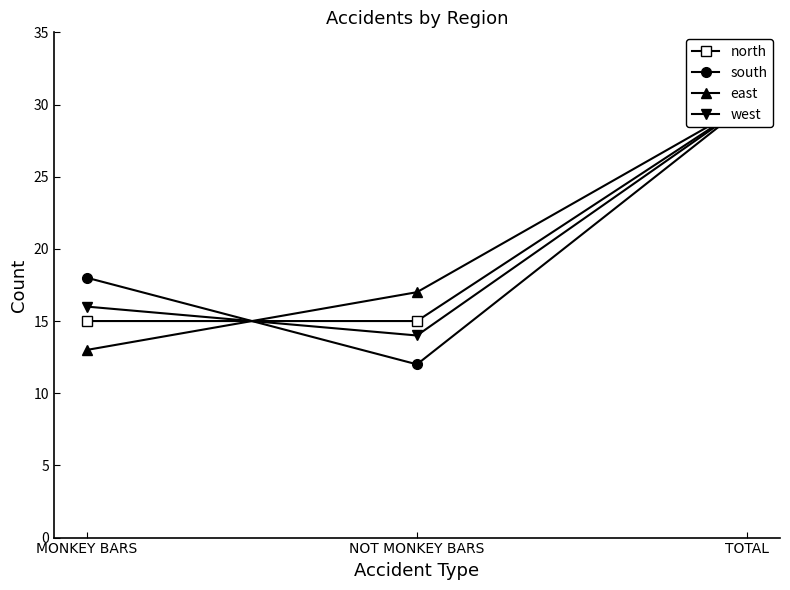

What is the value of the north point at the 2nd from the left?

15